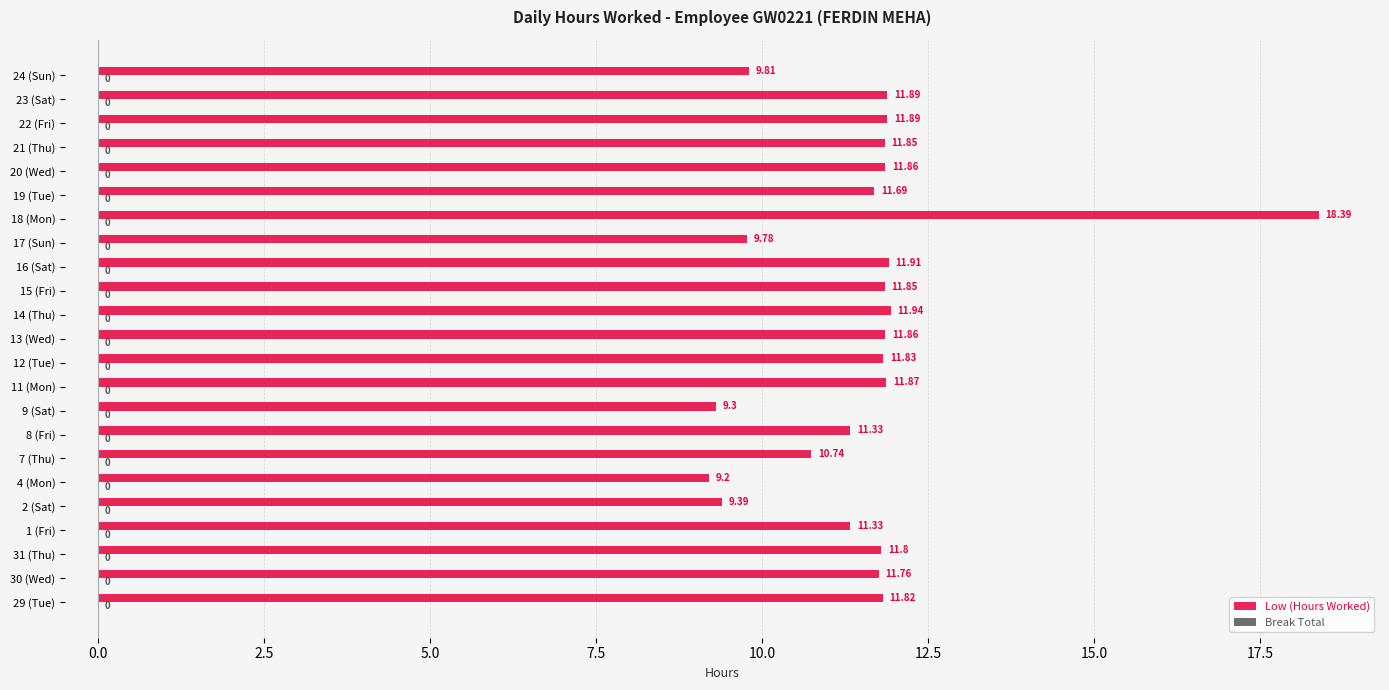

Between 22 (Fri) and 24 (Sun), which is larger?

22 (Fri)